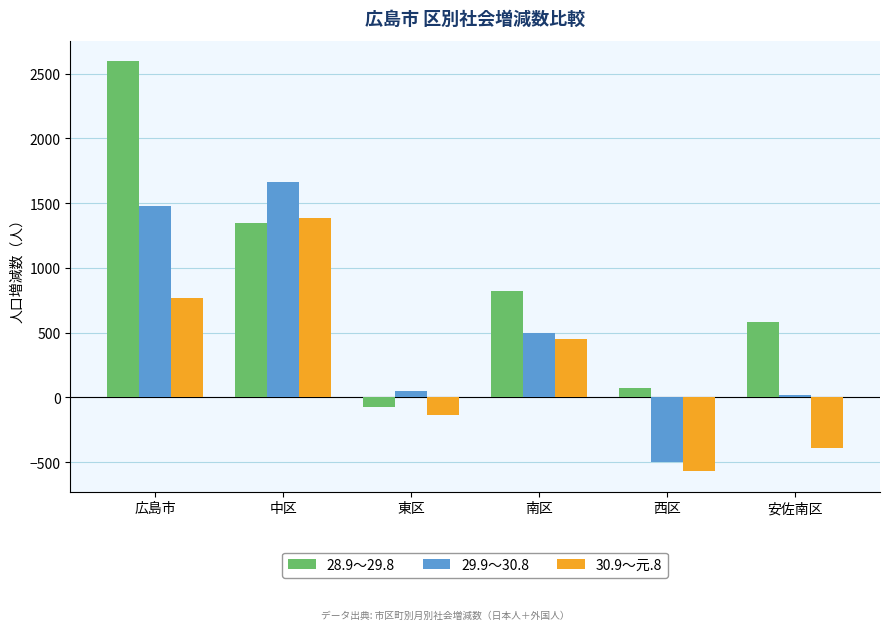

Are the bars grouped side by side (vs. stacked)?

Yes